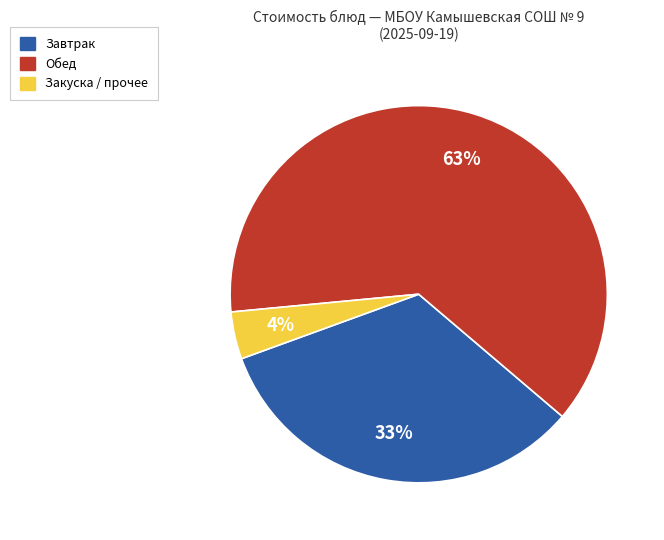

To the nearest percent, what is the difference between the largest and smallest slice percentages?

59%